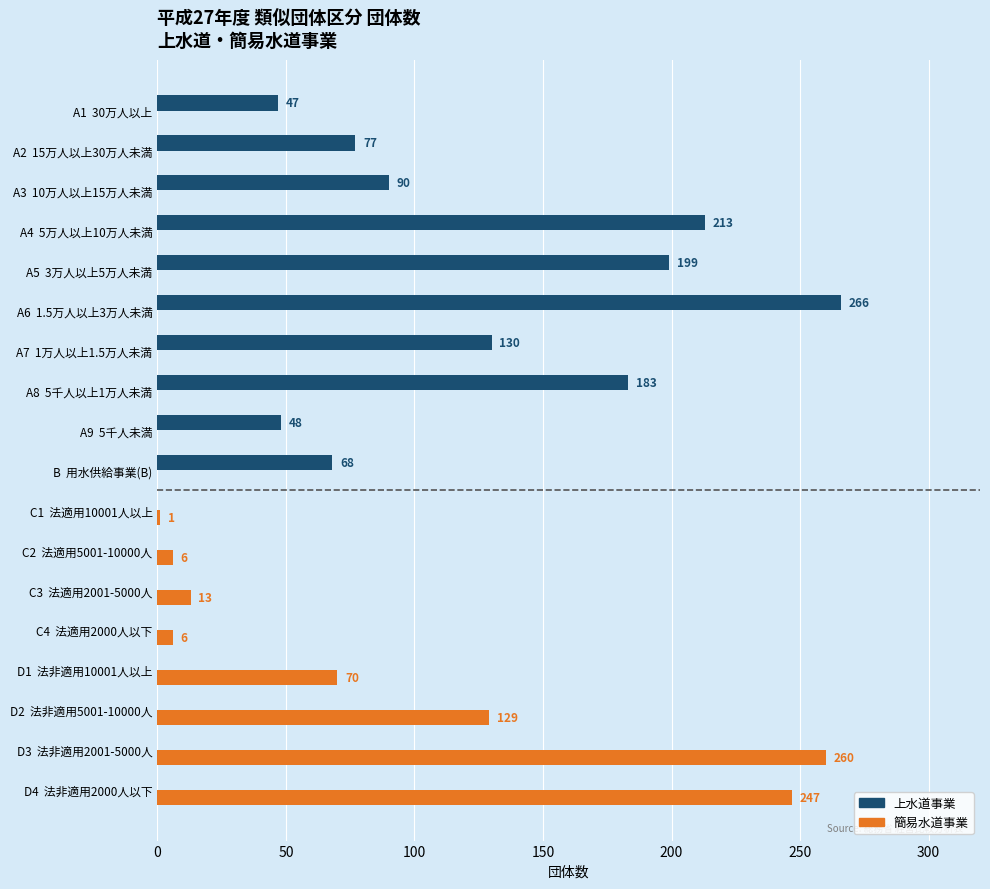

The 簡易水道事業 series shows 29 at D1  法非適用10001人以上. True or false?

False